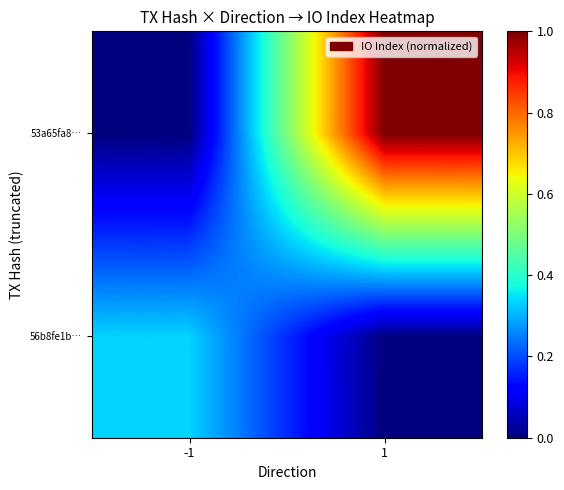

At how many categories does at least one series exceed 0?

2